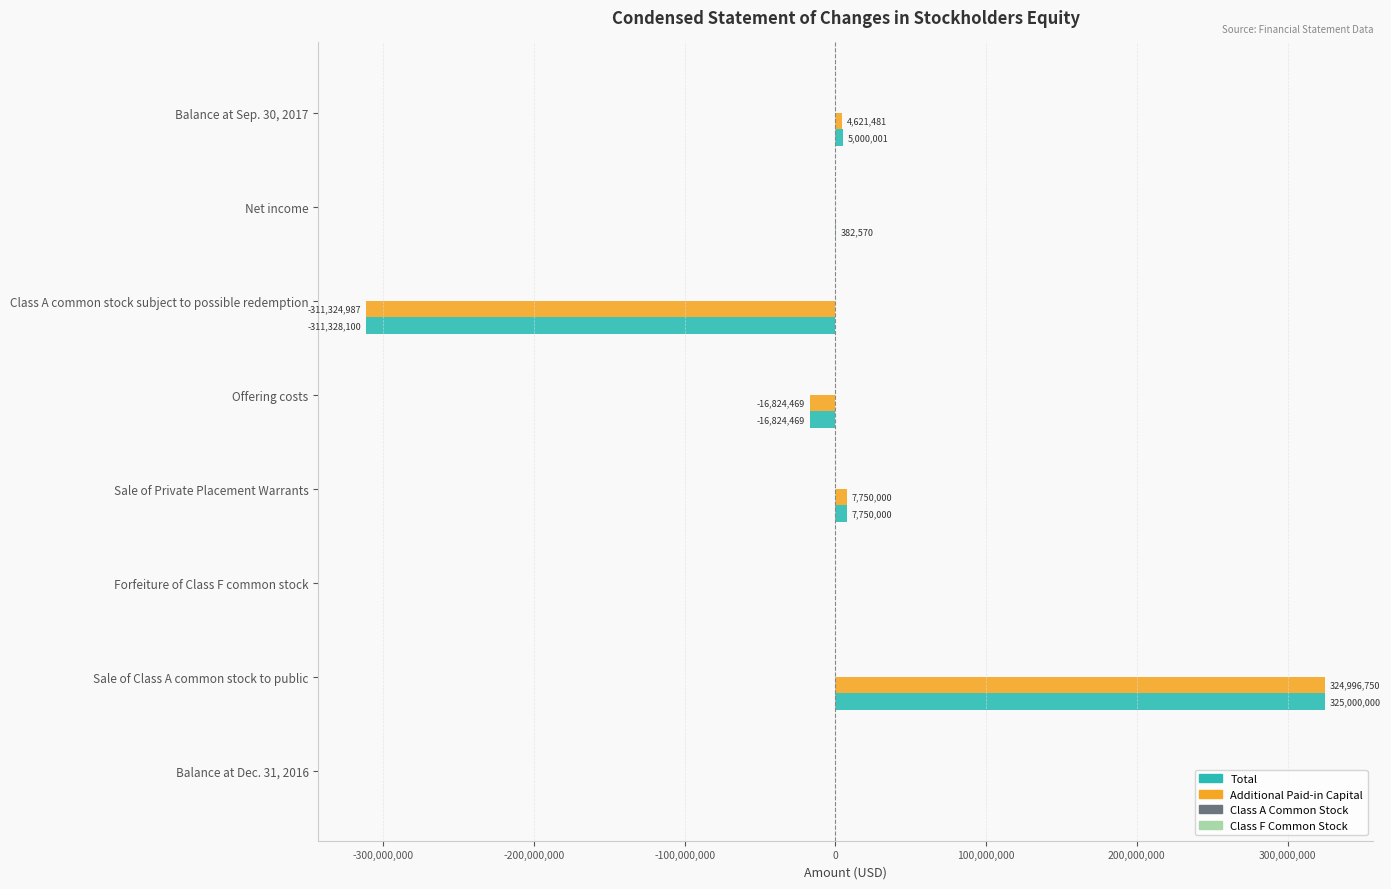

What is the greatest value displayed?

325000000